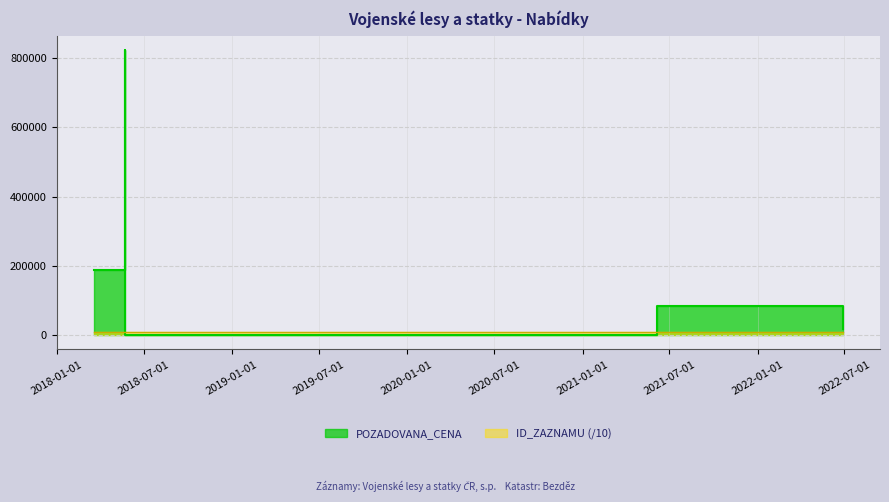

What is the difference between the maximum and minimum values in the ID_ZAZNAMU series?

1237.0